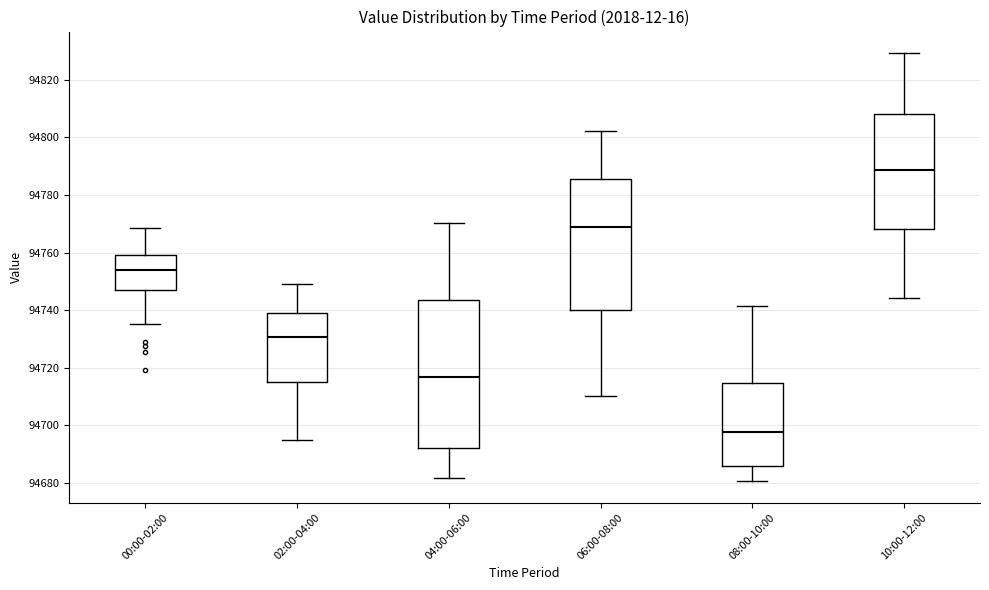

Which box's median line is the highest?

10:00-12:00